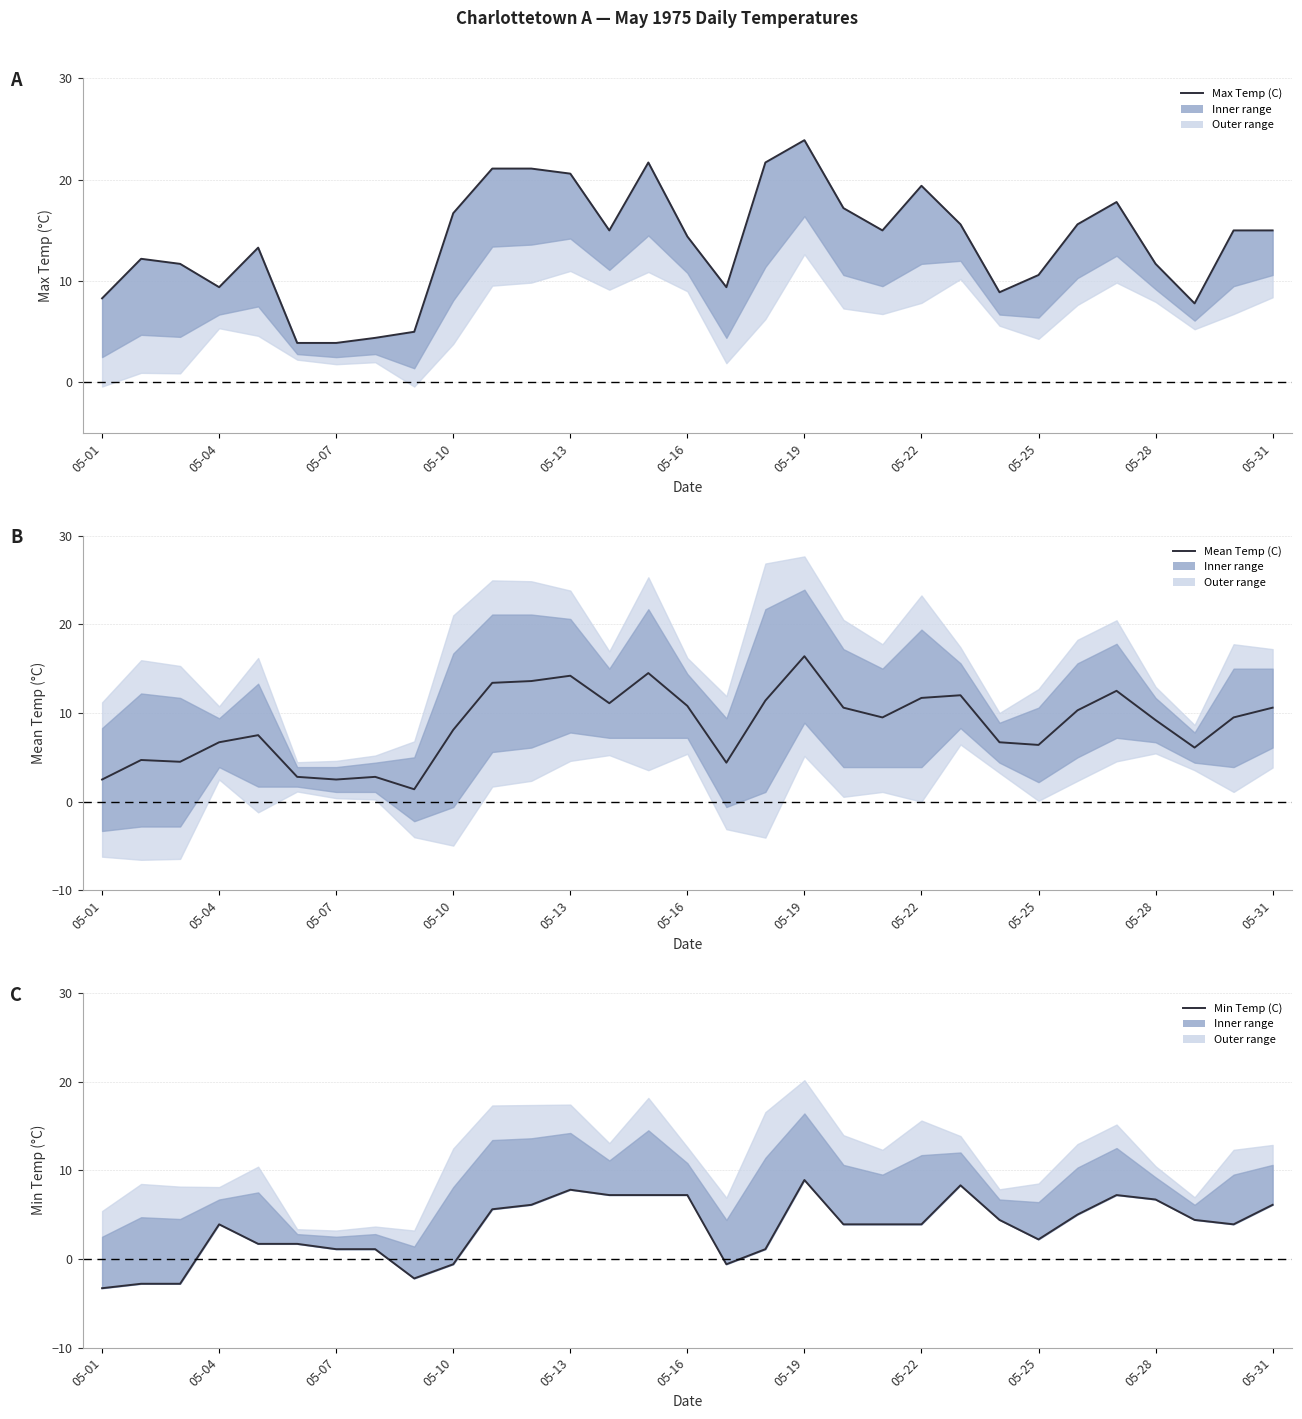

True or false: Mean Temp (C) has a value of 13.2 at 05-13.

False